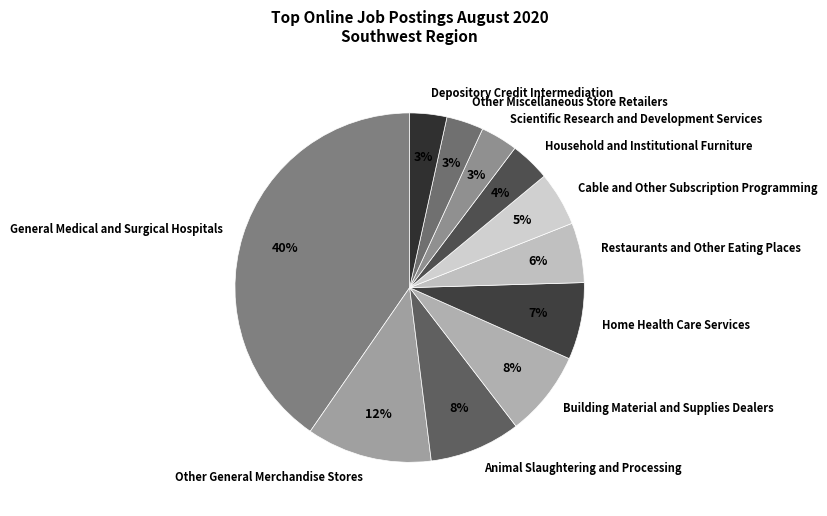

Is it true that Animal Slaughtering and Processing is 1% of the pie?

False